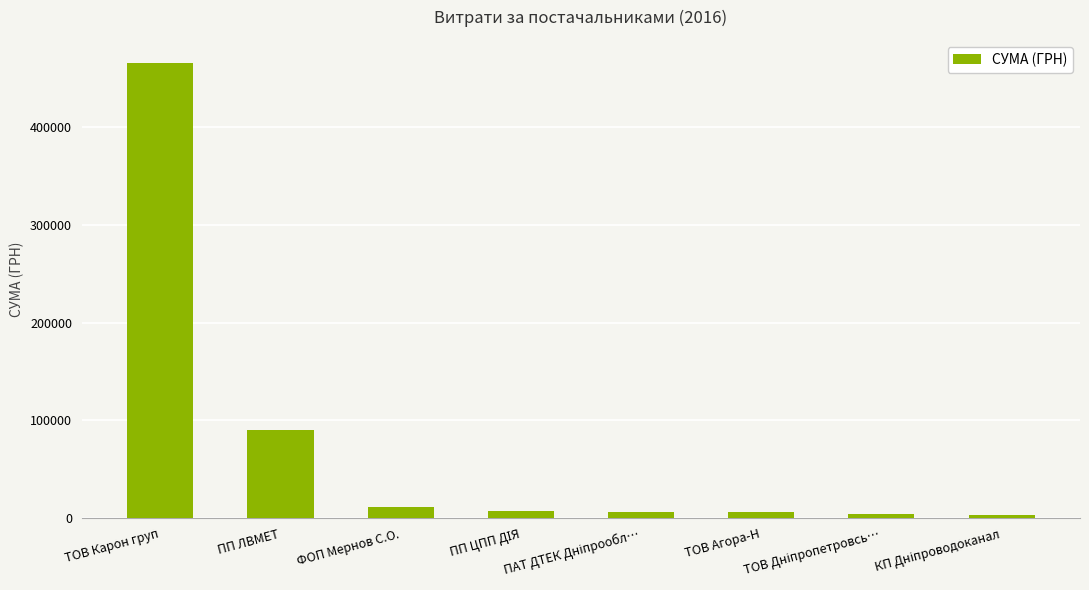

What is the maximum value shown in the chart?

465662.5